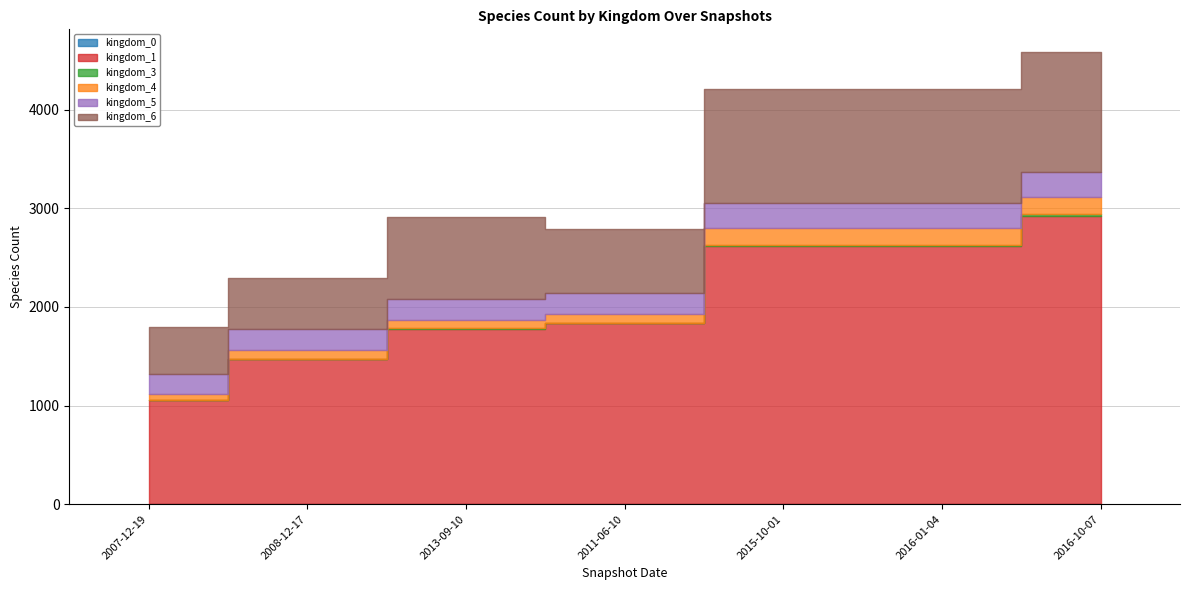

Reading left to right, list all the values displayed in this chart.

kingdom_0: 2007-12-19=0	2008-12-17=0	2013-09-10=0	2011-06-10=4	2015-10-01=4	2016-01-04=4	2016-10-07=4
kingdom_1: 2007-12-19=1056	2008-12-17=1470	2013-09-10=1778	2011-06-10=1830	2015-10-01=2614	2016-01-04=2614	2016-10-07=2919
kingdom_3: 2007-12-19=3	2008-12-17=7	2013-09-10=8	2011-06-10=8	2015-10-01=12	2016-01-04=12	2016-10-07=15
kingdom_4: 2007-12-19=56	2008-12-17=82	2013-09-10=84	2011-06-10=84	2015-10-01=169	2016-01-04=169	2016-10-07=176
kingdom_5: 2007-12-19=210	2008-12-17=213	2013-09-10=215	2011-06-10=213	2015-10-01=252	2016-01-04=252	2016-10-07=257
kingdom_6: 2007-12-19=471	2008-12-17=526	2013-09-10=831	2011-06-10=650	2015-10-01=1160	2016-01-04=1160	2016-10-07=1213